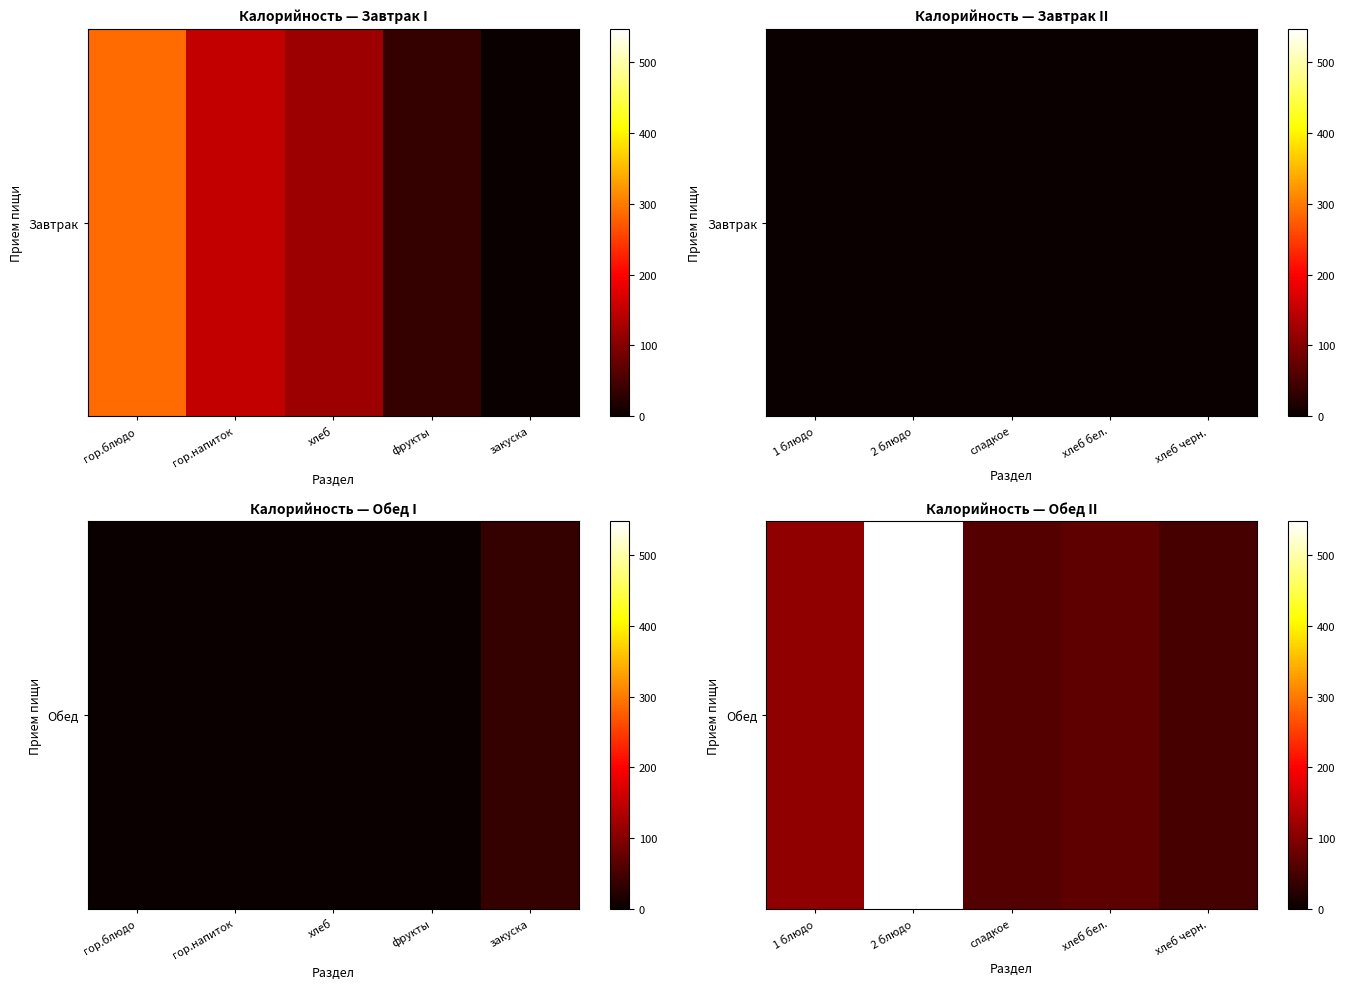

What is the average value?

167.8